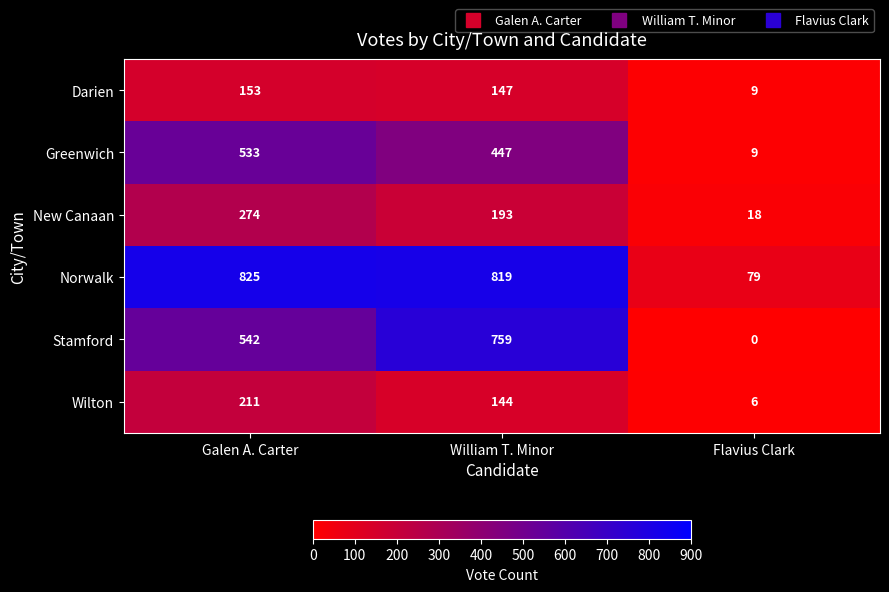

The Darien series shows 153 at Galen A. Carter. True or false?

True